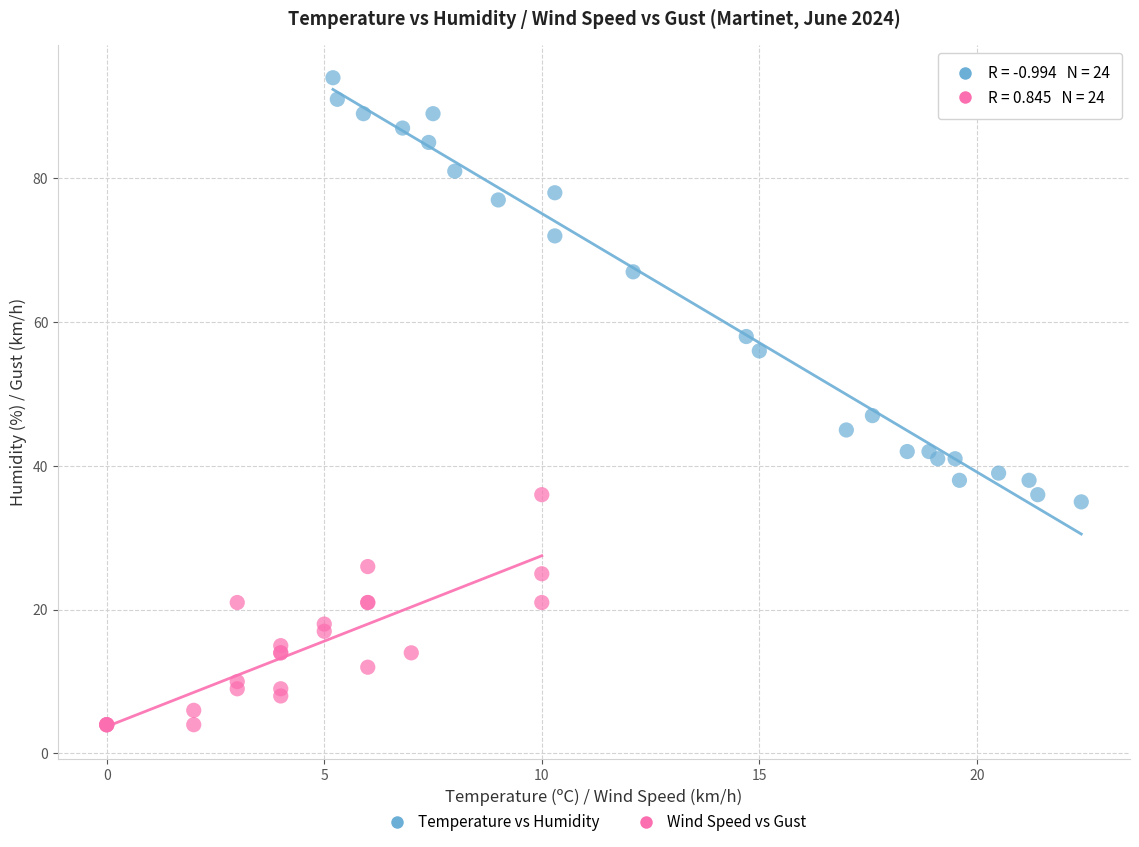

Which series contains the lowest Y value?

Wind Speed vs Gust